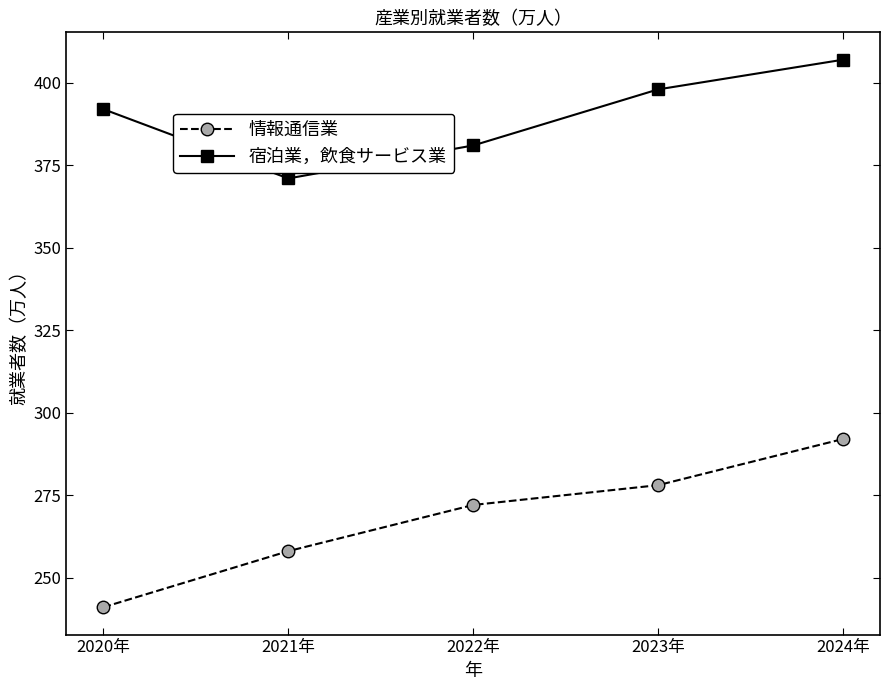

What is the total value across all series at 2020年?

633